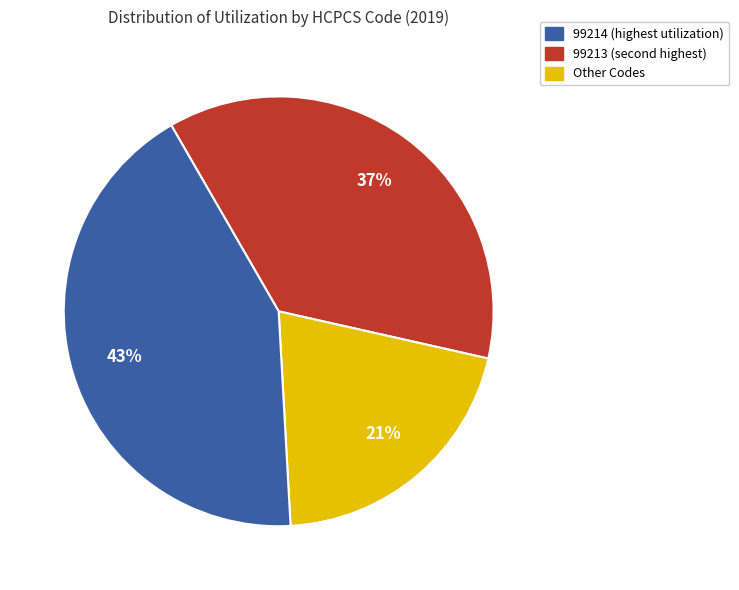

Does any single category account for the majority?

No